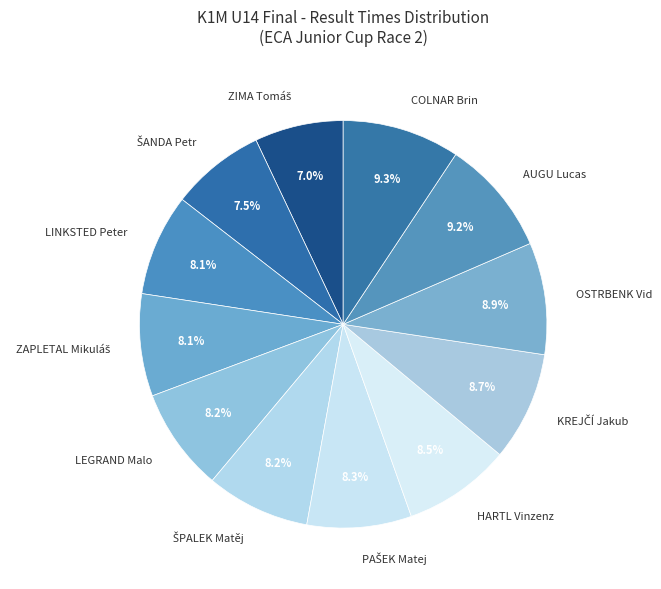

Do COLNAR Brin and AUGU Lucas together represent more than half of the pie?

No